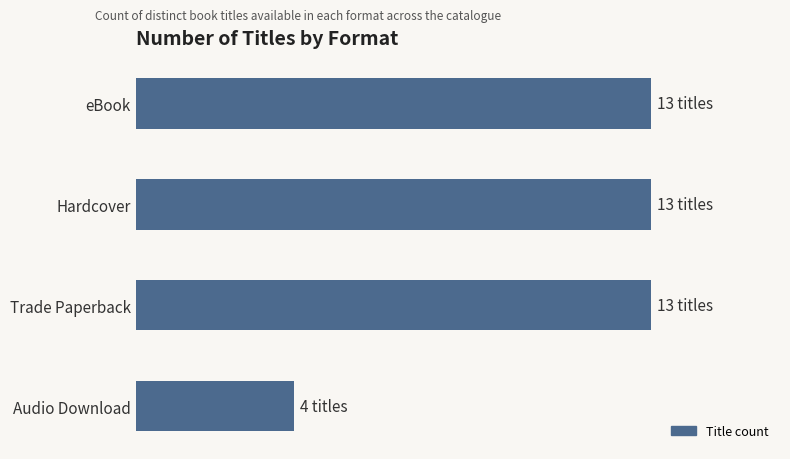

What is the smallest value displayed?

4